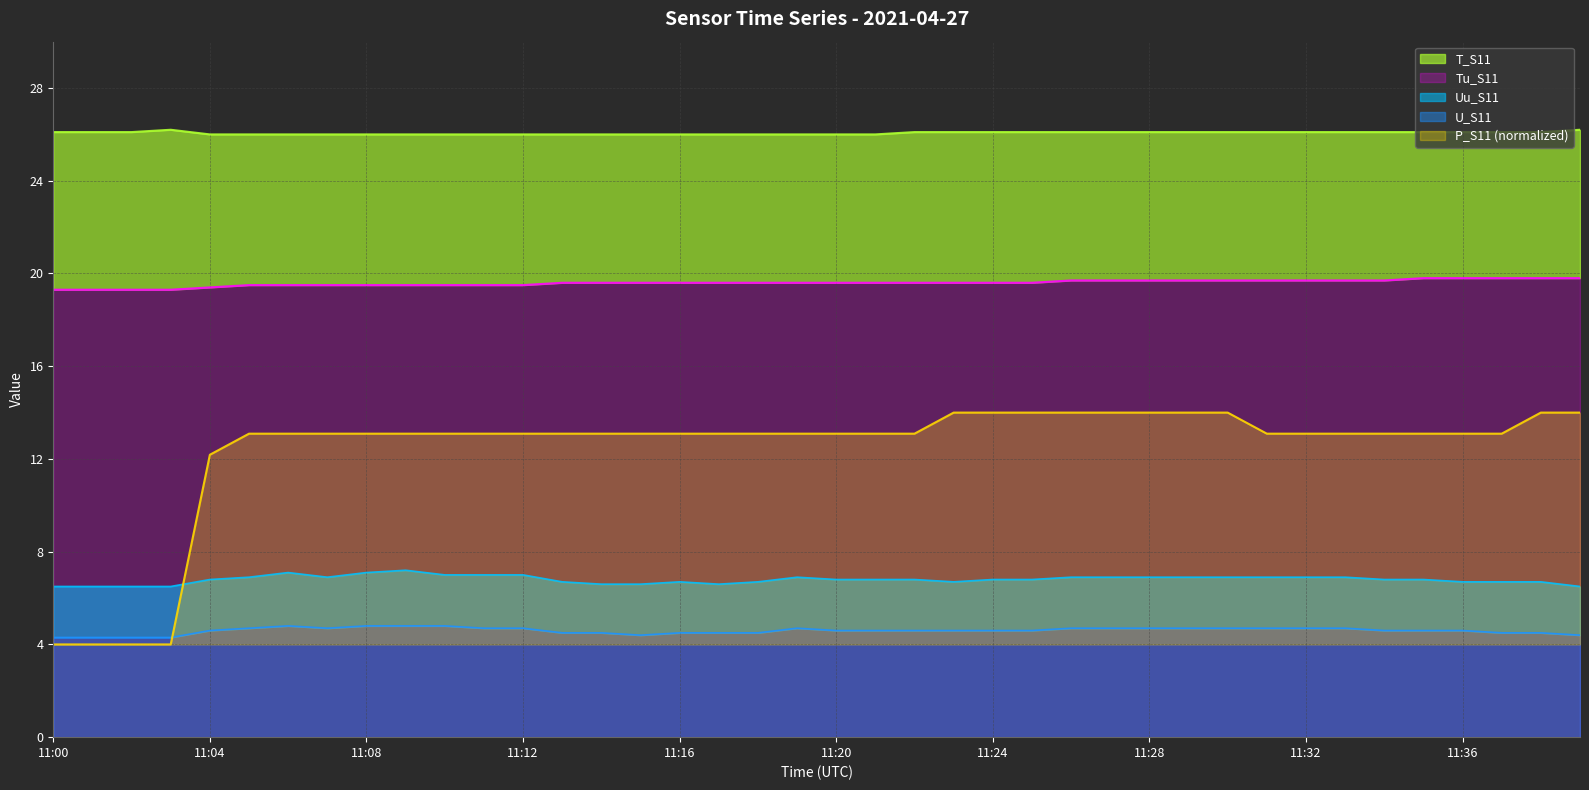

What is the value of the T_S11 point at the 24th from the left?

26.1